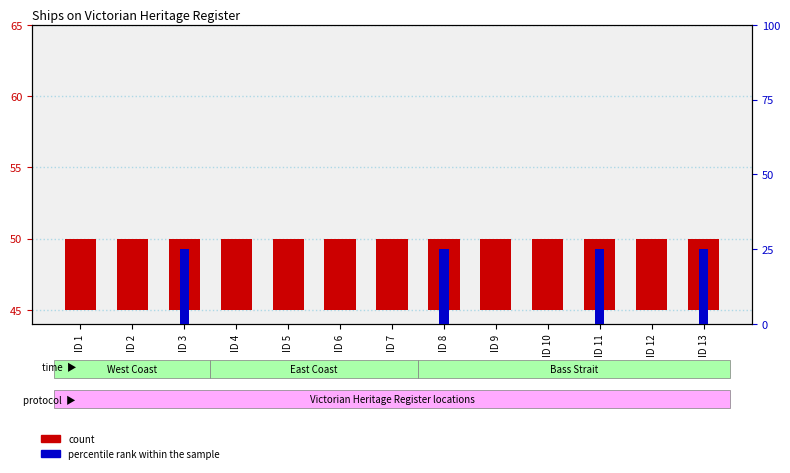

At how many categories does at least one series exceed 1?

13